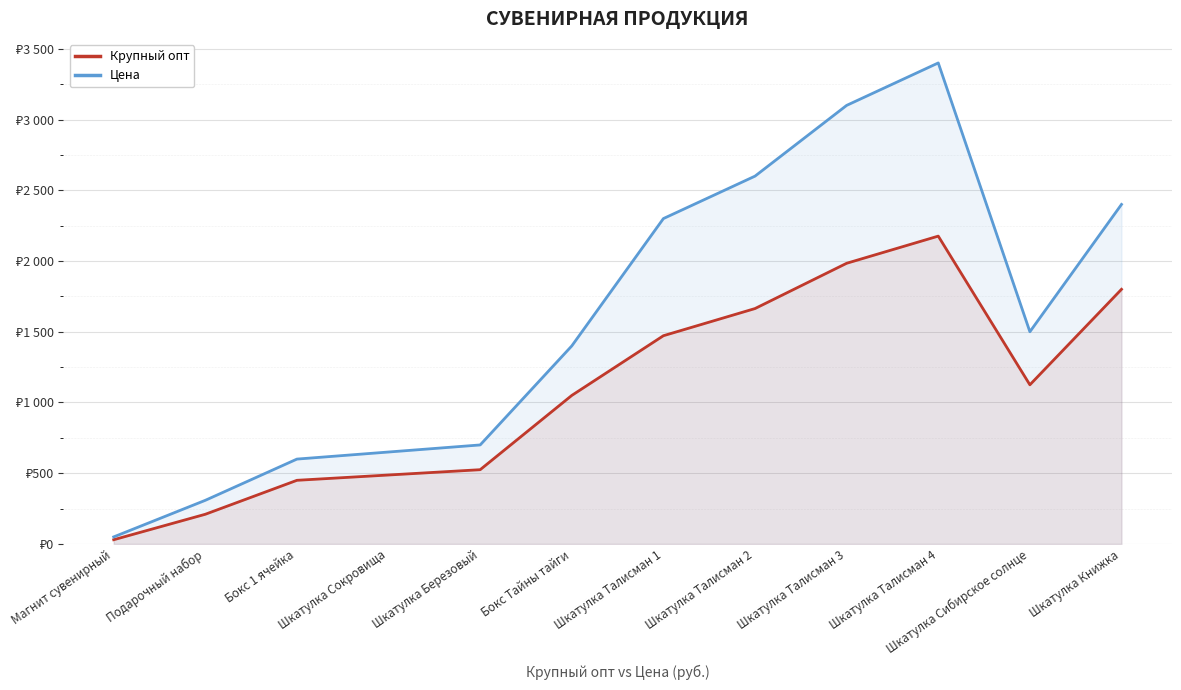

What is the difference between the highest and lowest values at Шкатулка Талисман 3?

1116.0